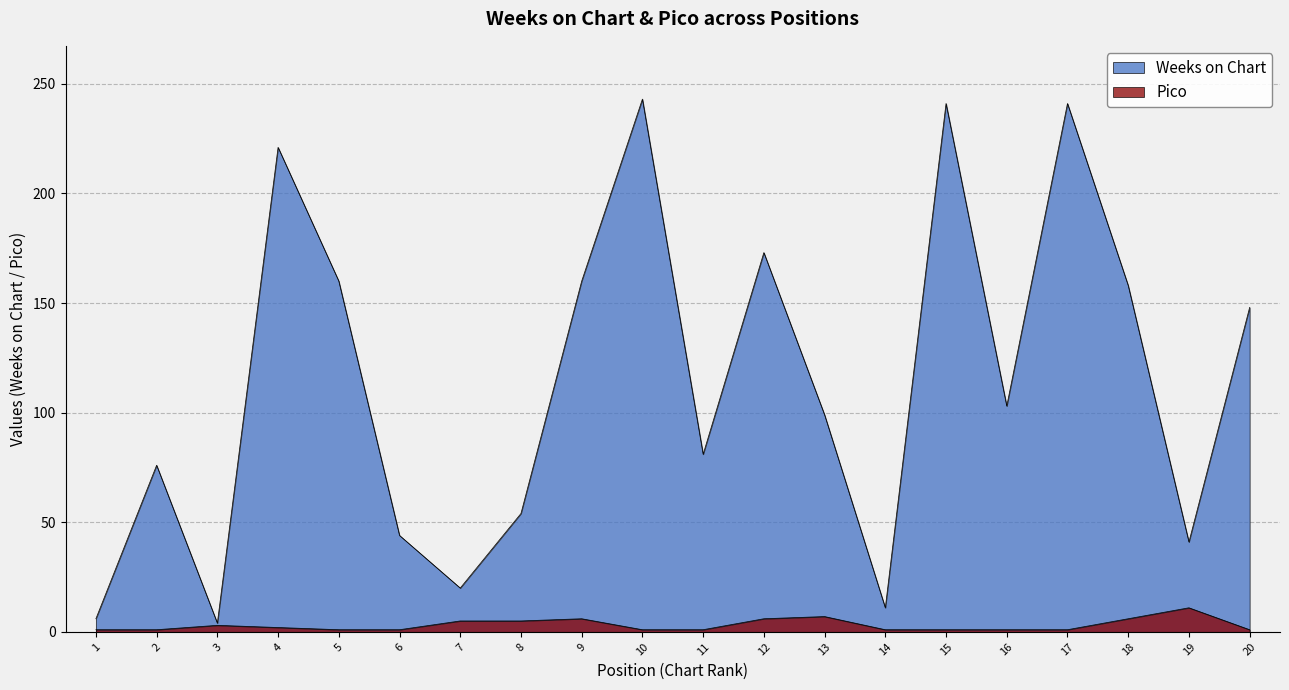

At which category does Weeks on Chart reach its first local peak?

2